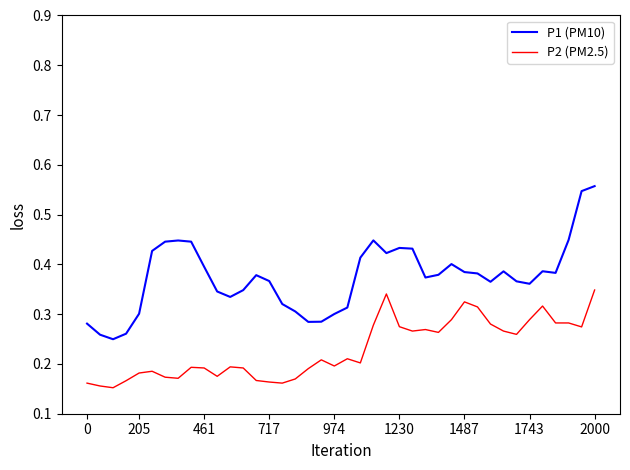

Which series has the widest spread of values?

P1 (PM10)